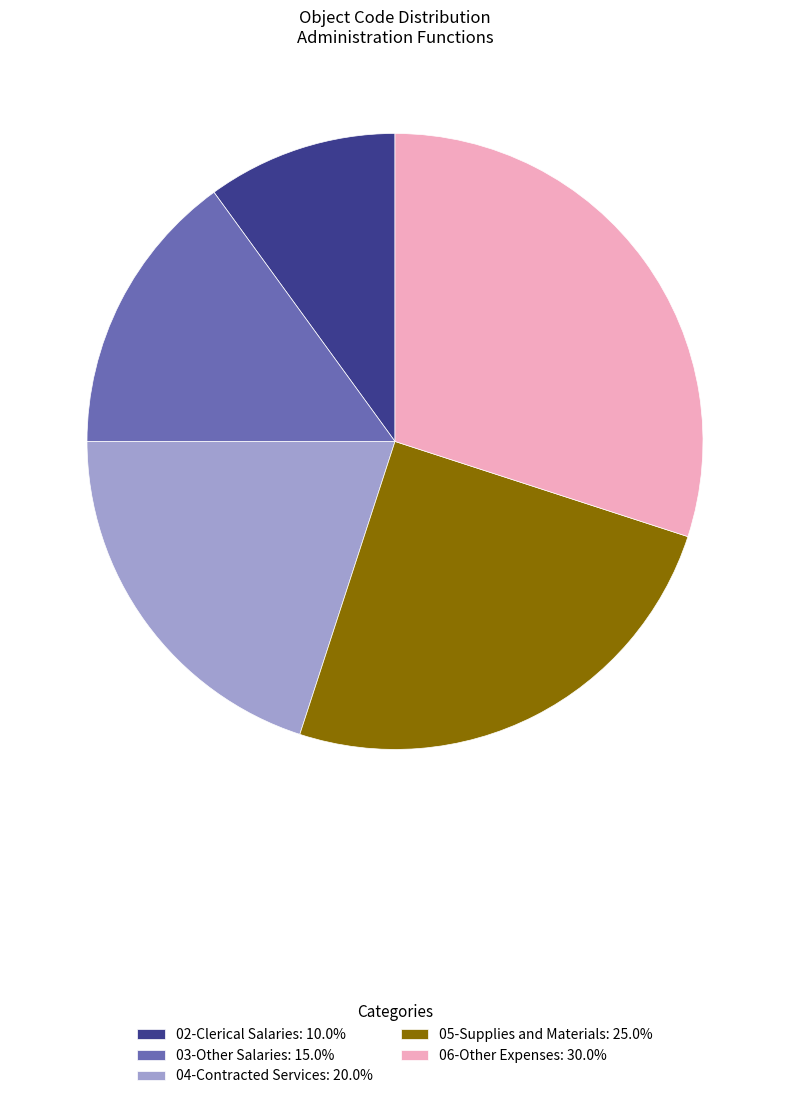

Is it true that 06-Other Expenses is 30% of the pie?

True